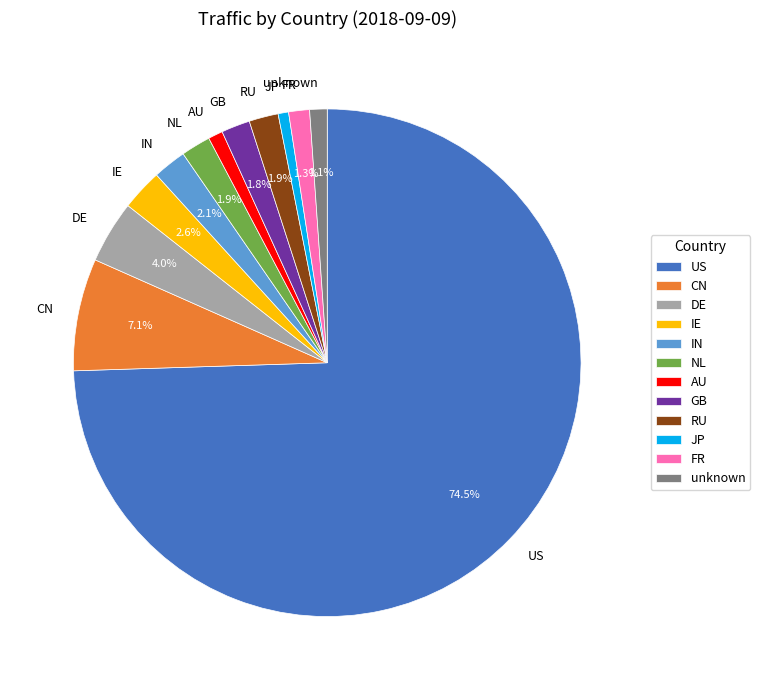

How many segments does this pie chart have?

12